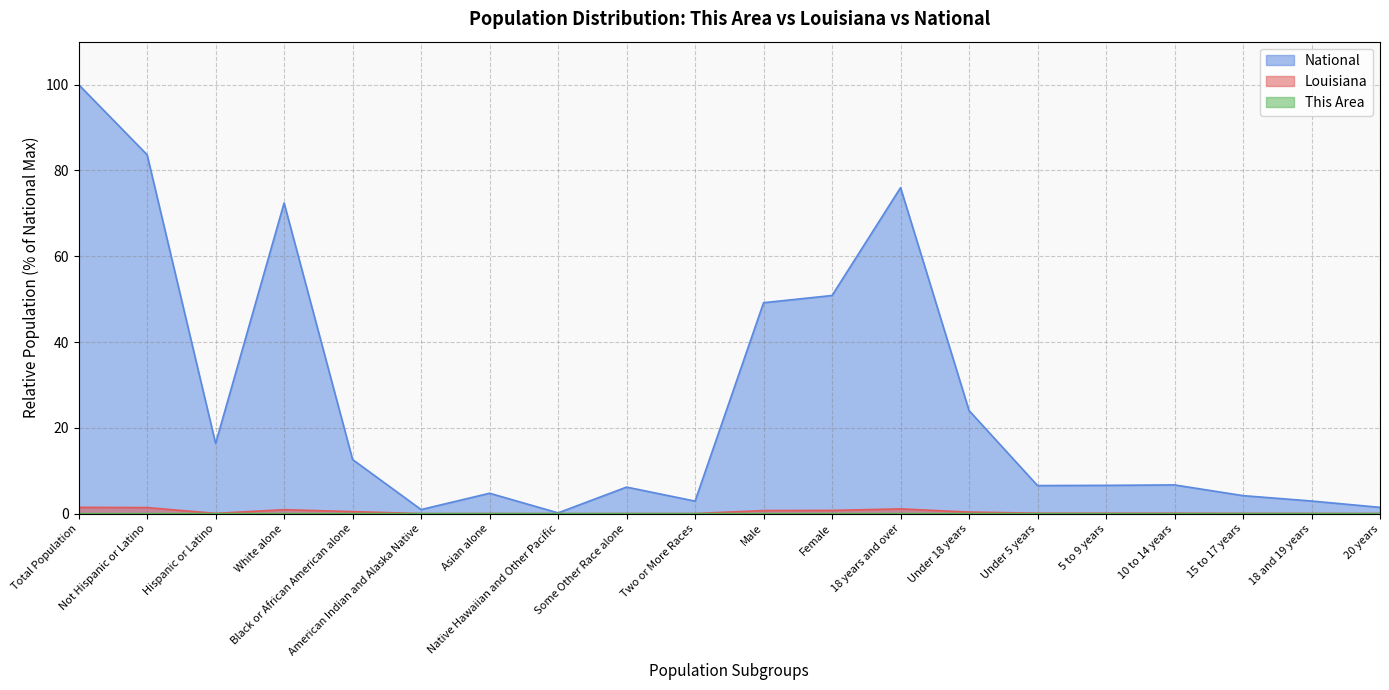

What are all the series names shown in the legend?

This Area, Louisiana, National